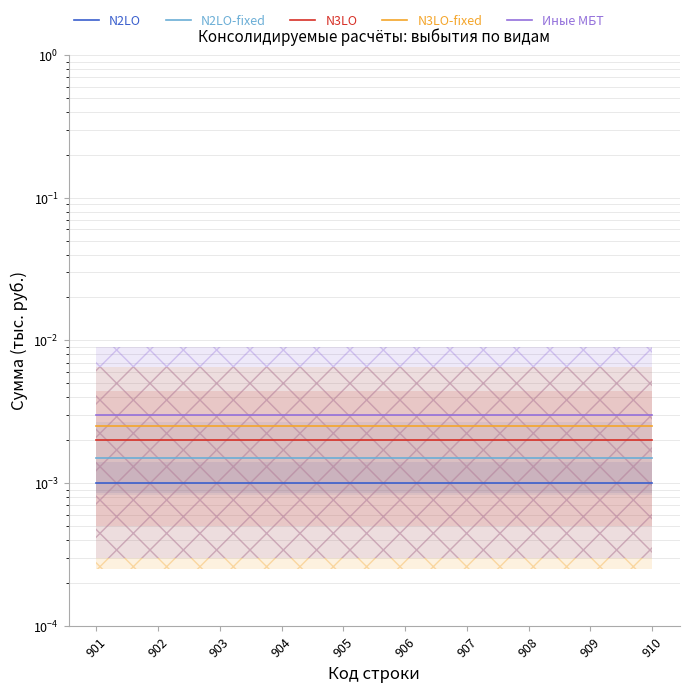

True or false: N2LO and N3LO cross at least once.

False